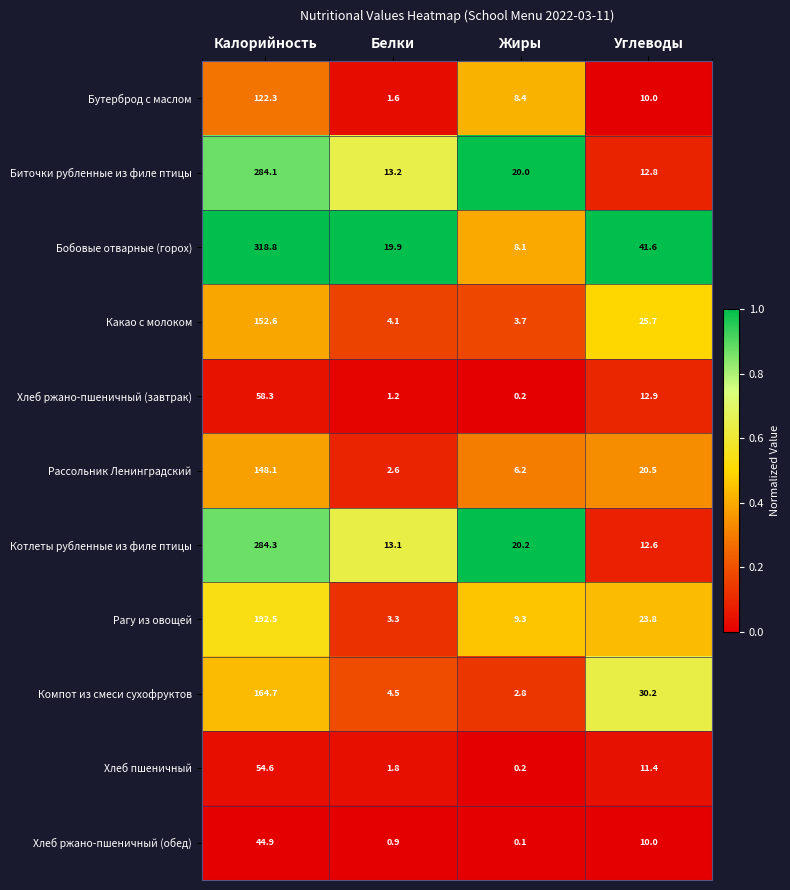

The value of Хлеб ржано-пшеничный (обед) at Углеводы is 10.0. True or false?

True